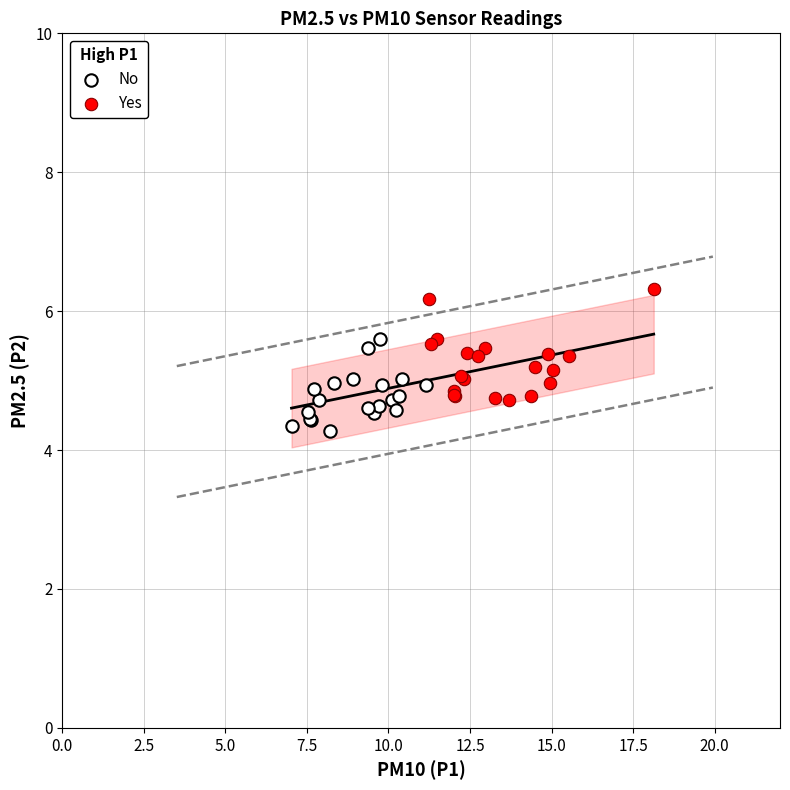

Which series contains the highest Y value?

Yes